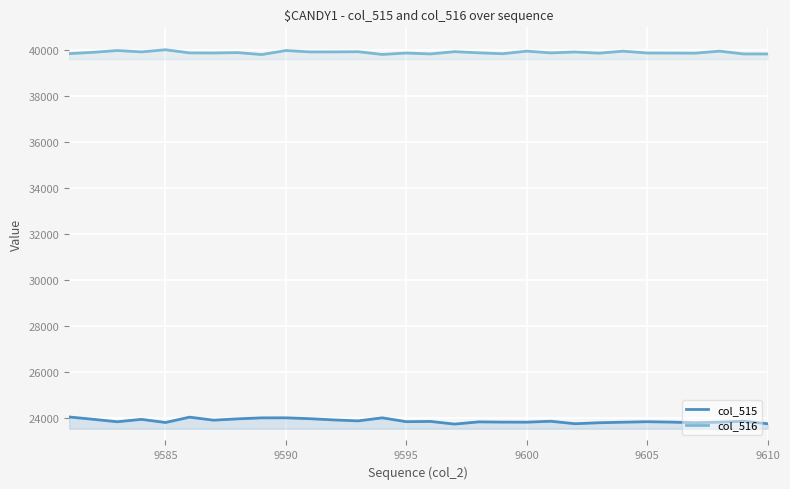

What is the greatest value displayed?

40024